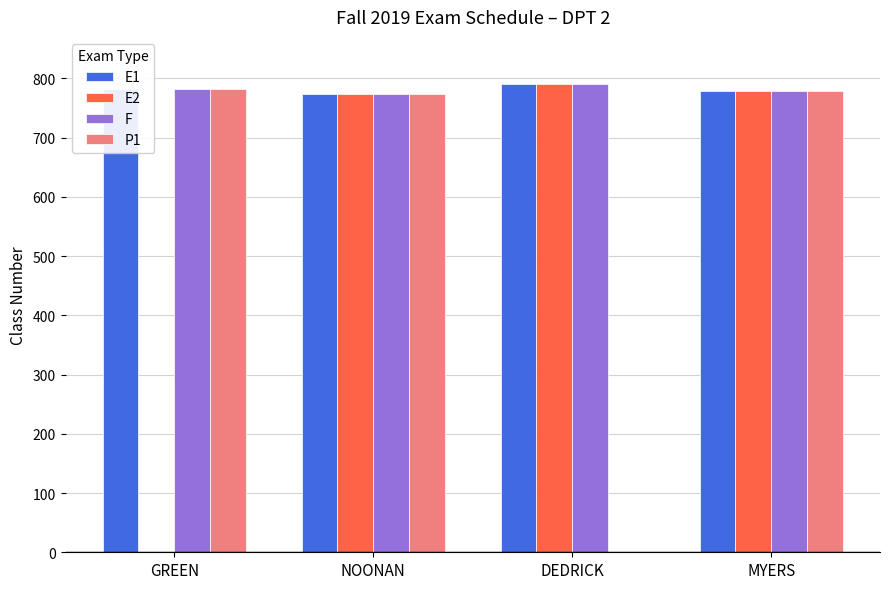

How many categories are shown in the chart?

4